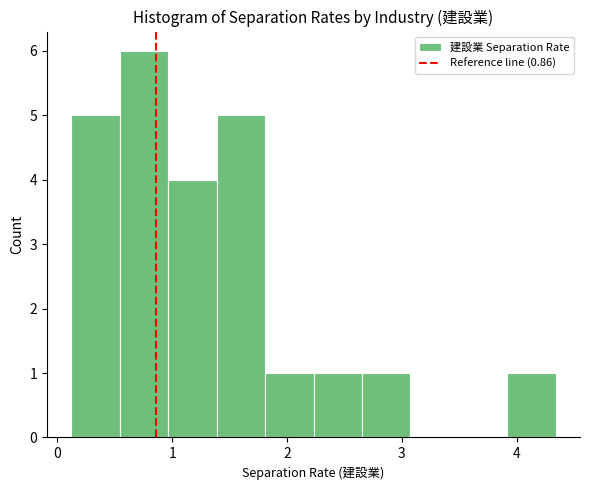

Which range on the x-axis has the tallest bar?

0.5 to 1.0